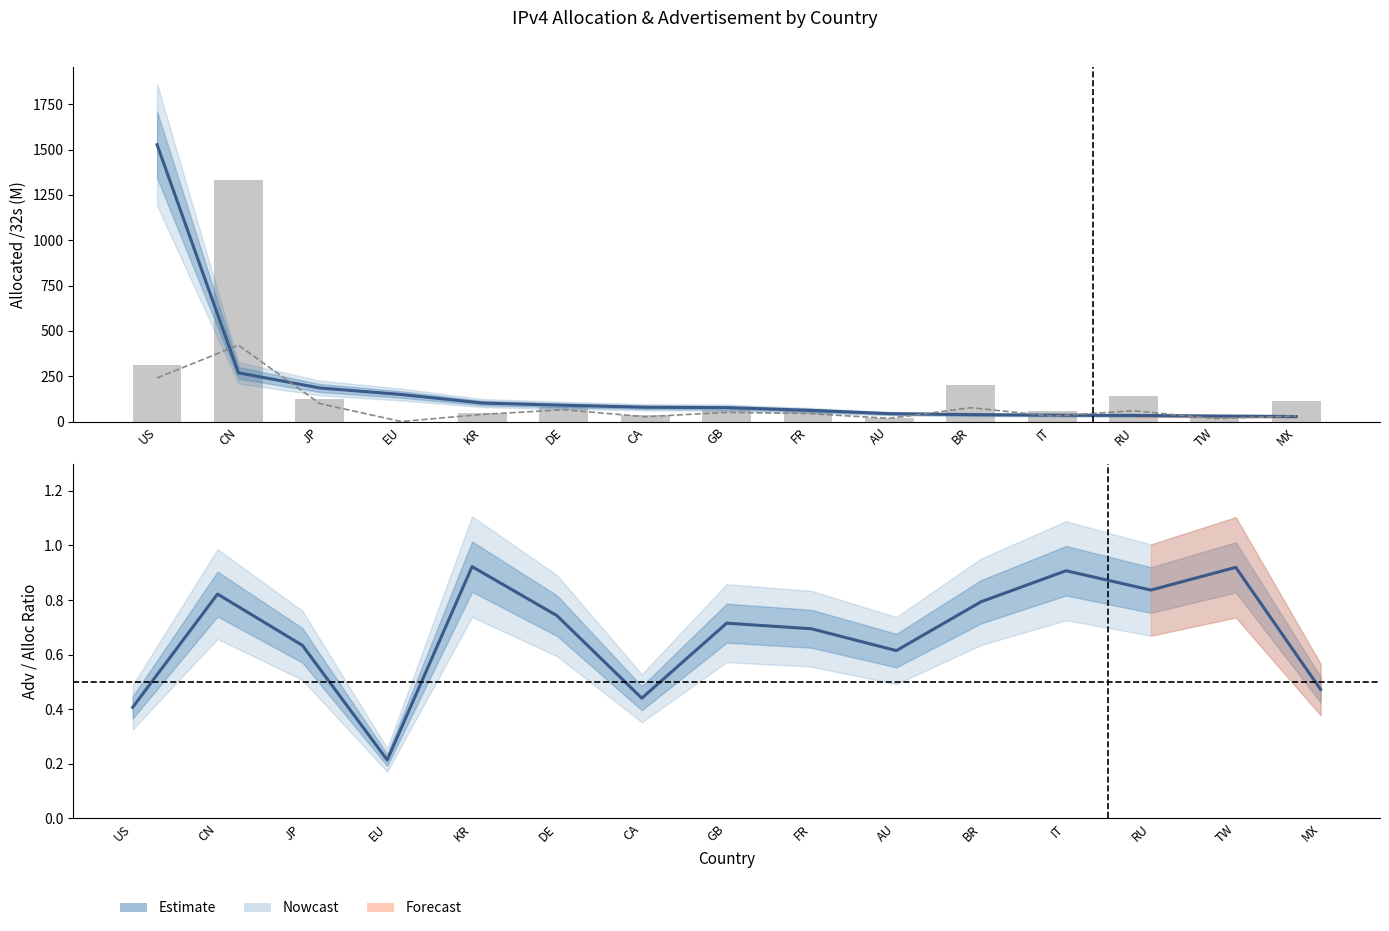

Is it true that users (M) equals 240.5 at US?

True